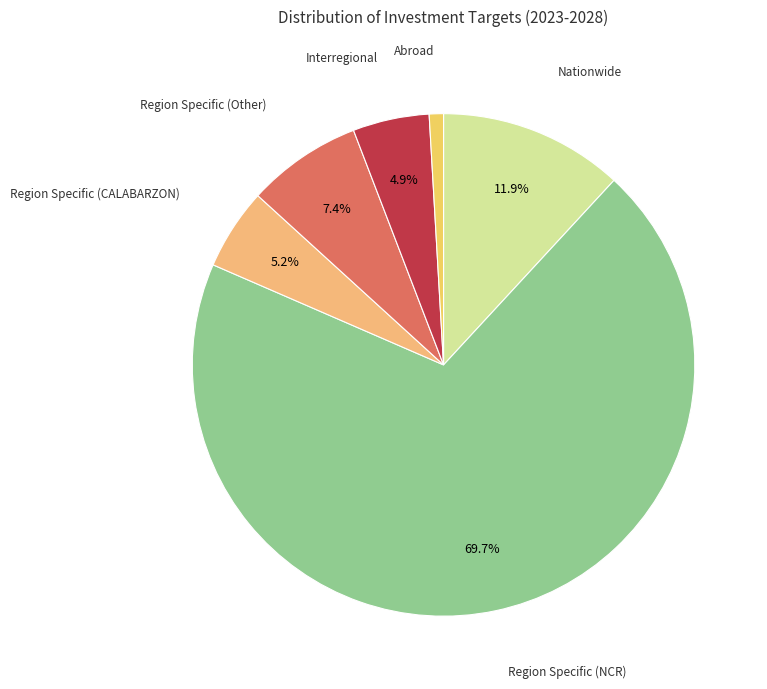

Count the number of slices in the pie.

6